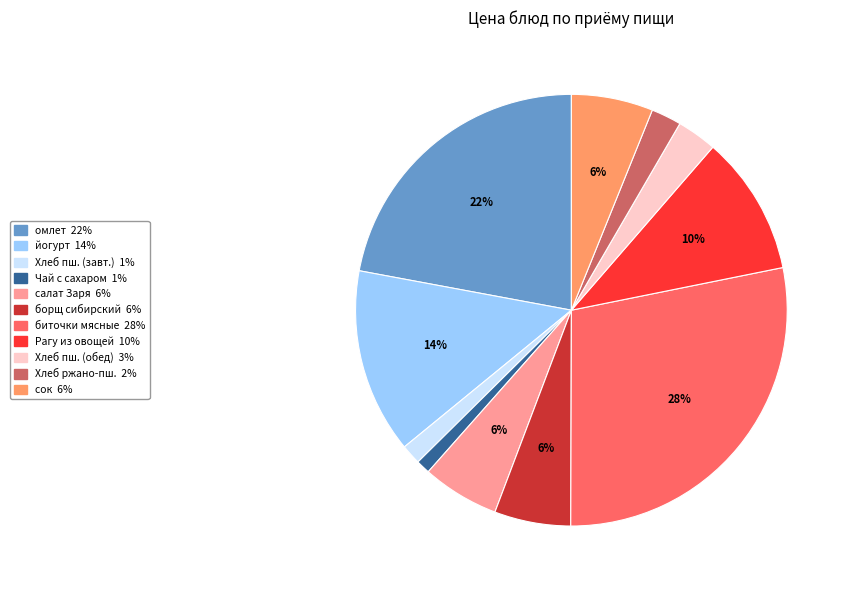

Is there a majority slice in this chart?

No